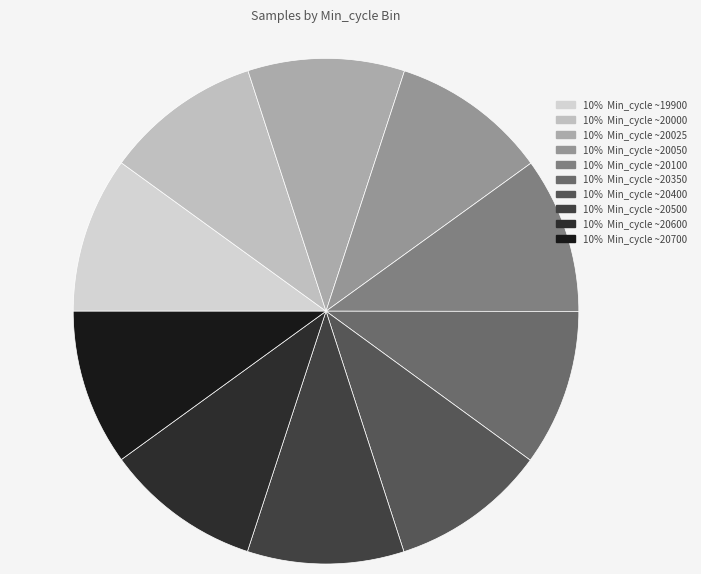

How many slices are in this pie chart?

10